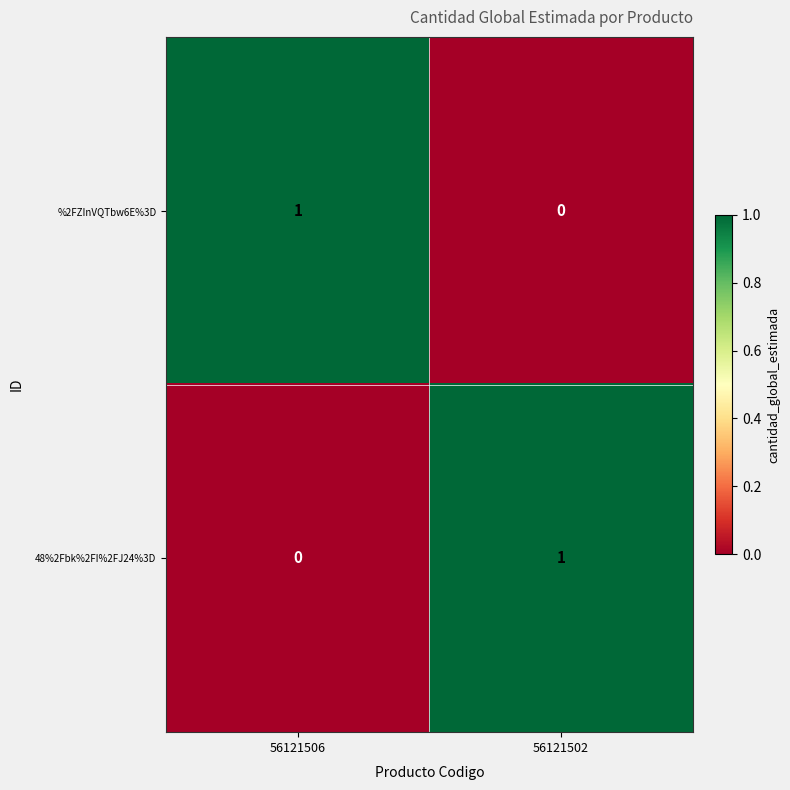

At 56121502, list the series in order from smallest to largest.

%2FZInVQTbw6E%3D, 48%2Fbk%2FI%2FJ24%3D